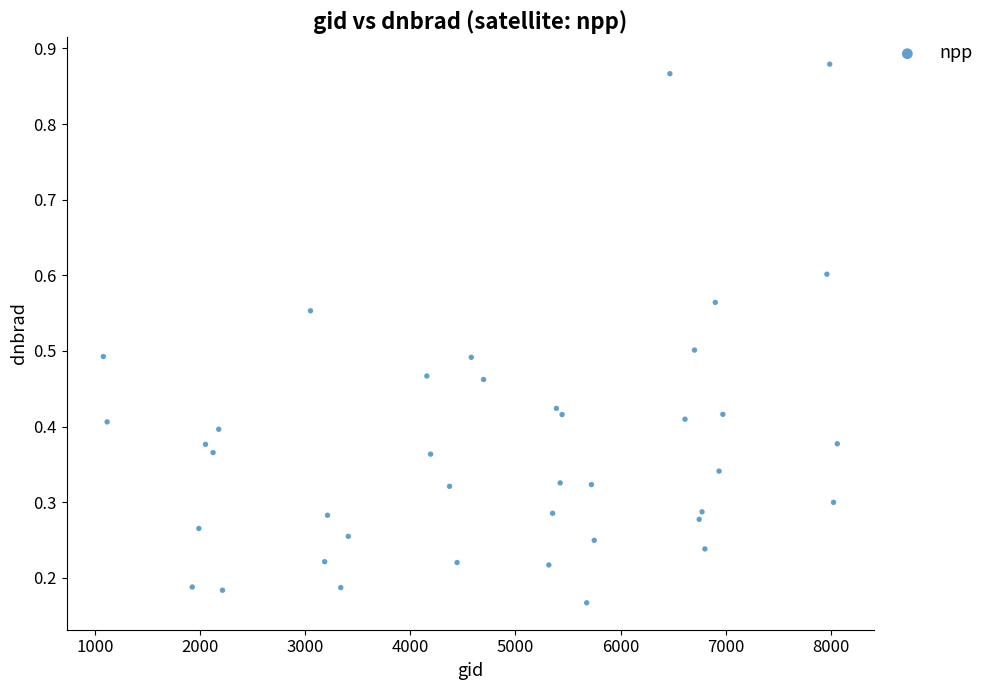

What is the range of Y values (max minus min)?

0.7